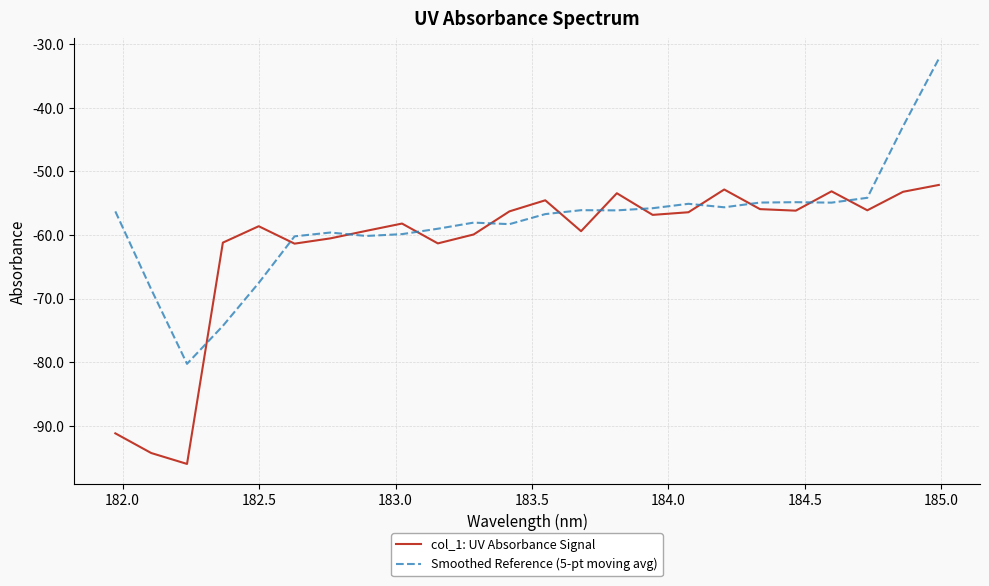

What is the sum of all Smoothed Reference (5-pt moving avg) values?

-1391.8